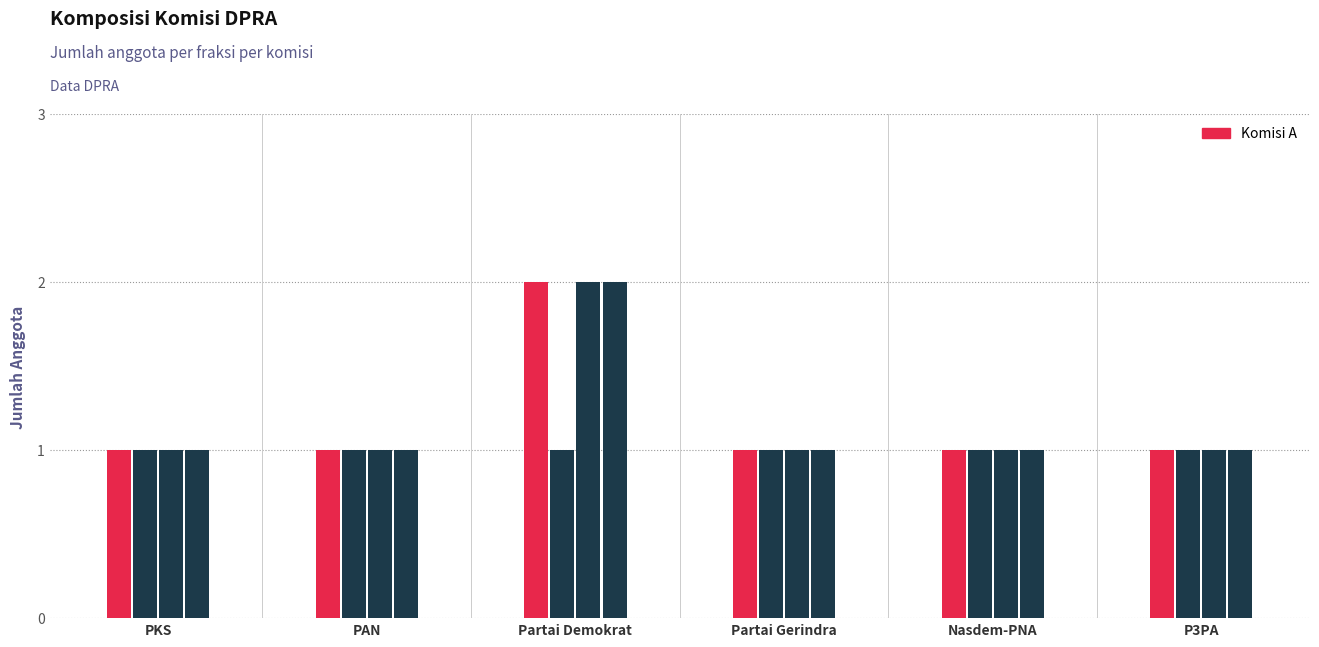

Rank the categories by Komisi A value from lowest to highest.

PKS, PAN, Partai Gerindra, Nasdem-PNA, P3PA, Partai Demokrat